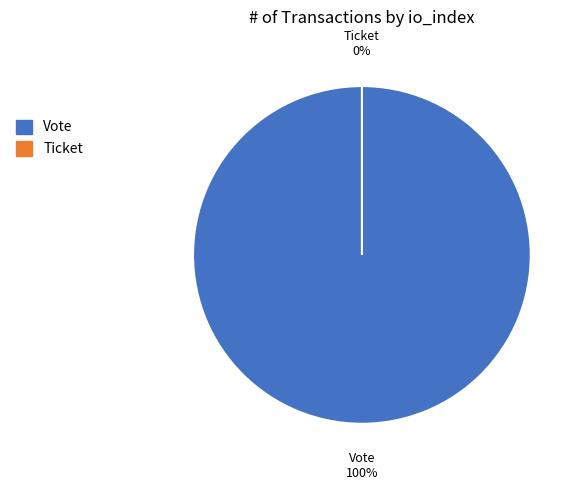

The Vote (io_index=1) slice represents 99% of the pie. True or false?

False